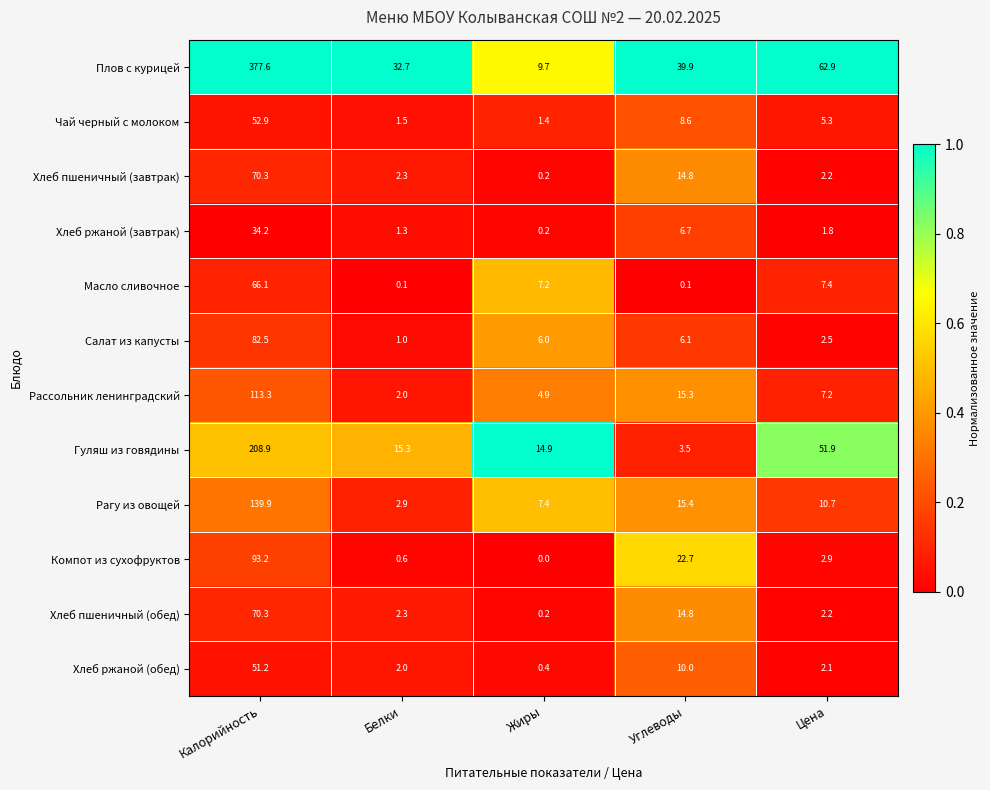

List the labels in order of Плов с курицей value, largest first.

Калорийность, Цена, Углеводы, Белки, Жиры